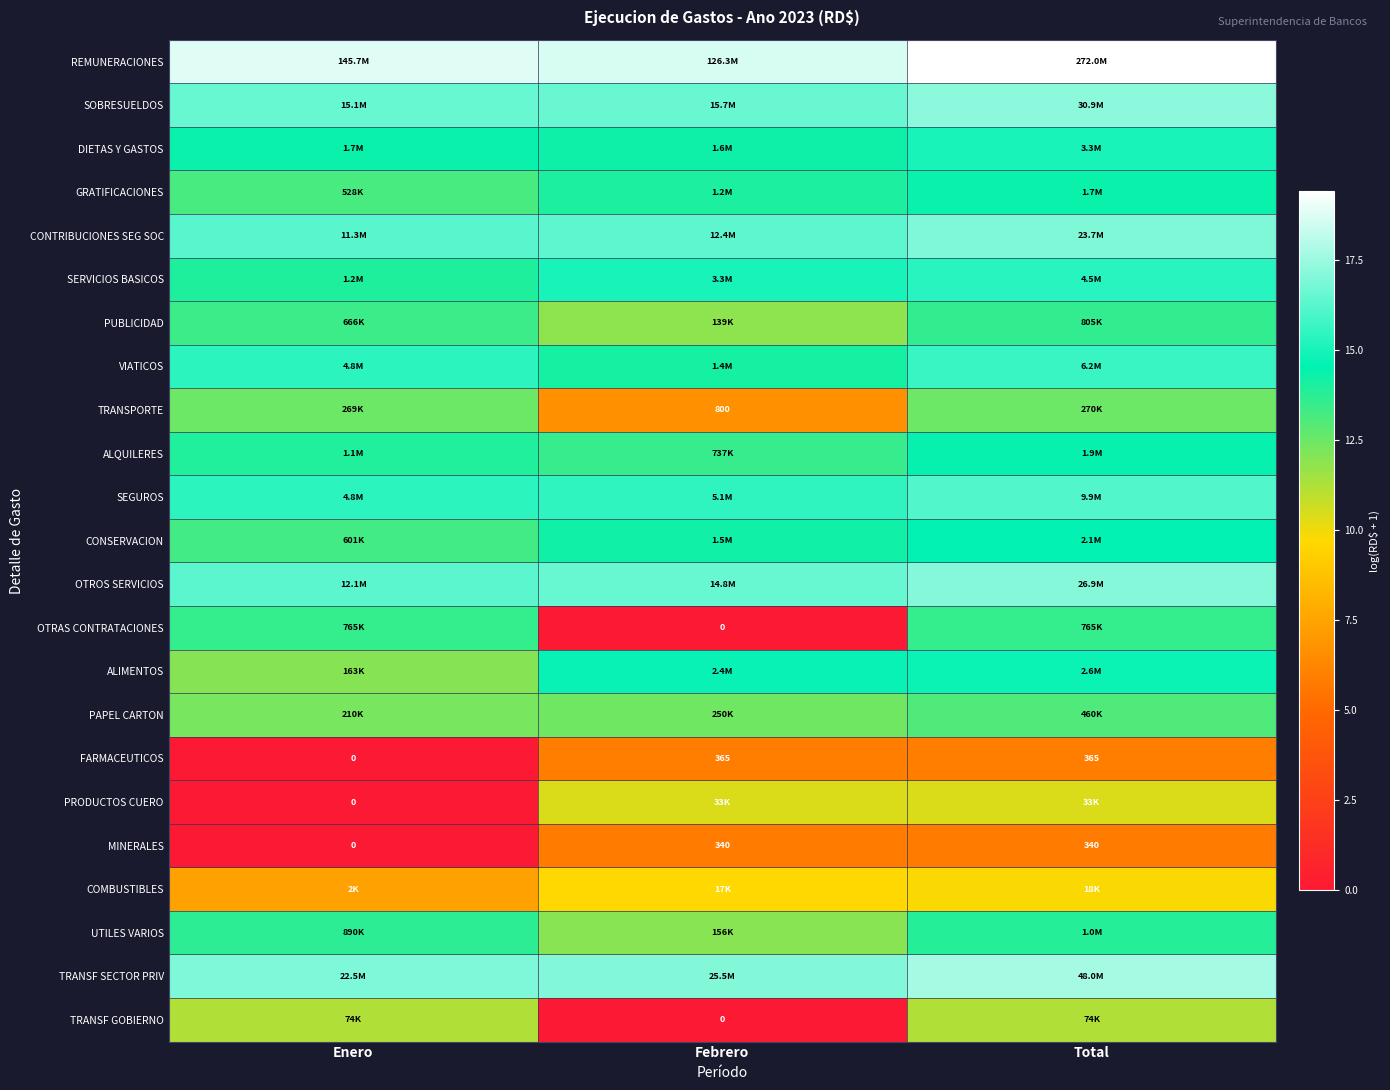

How many data points in SERVICIOS BASICOS are above 15?

2